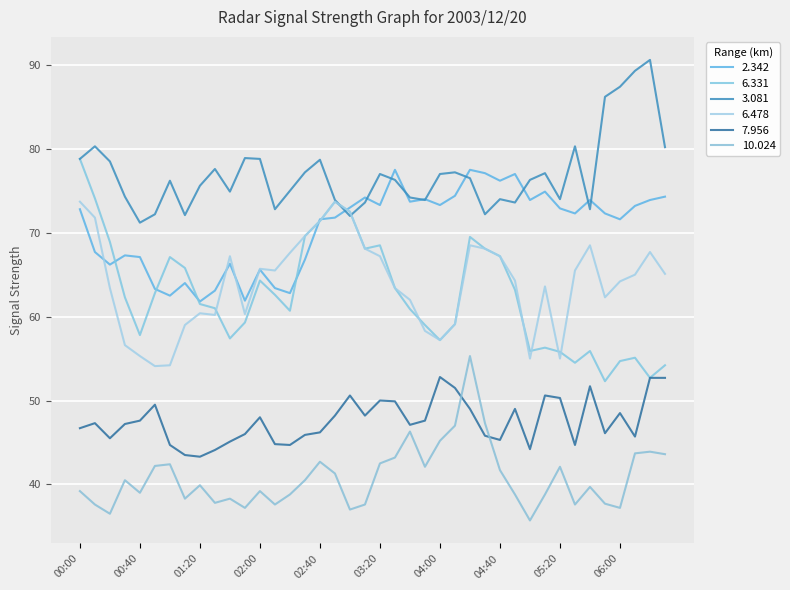

Where is the first local maximum for 3.081?

00:10